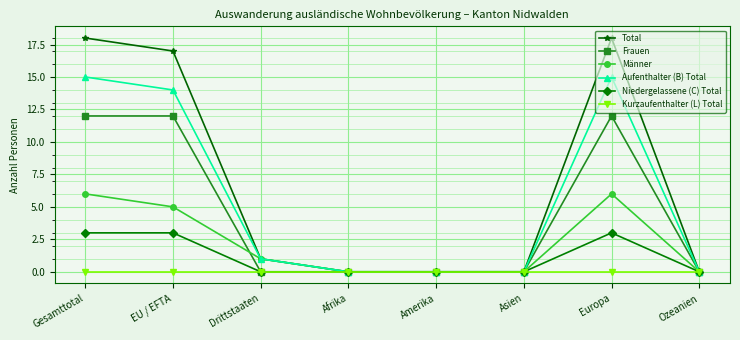

What is the label of the 4th point from the right?

Amerika